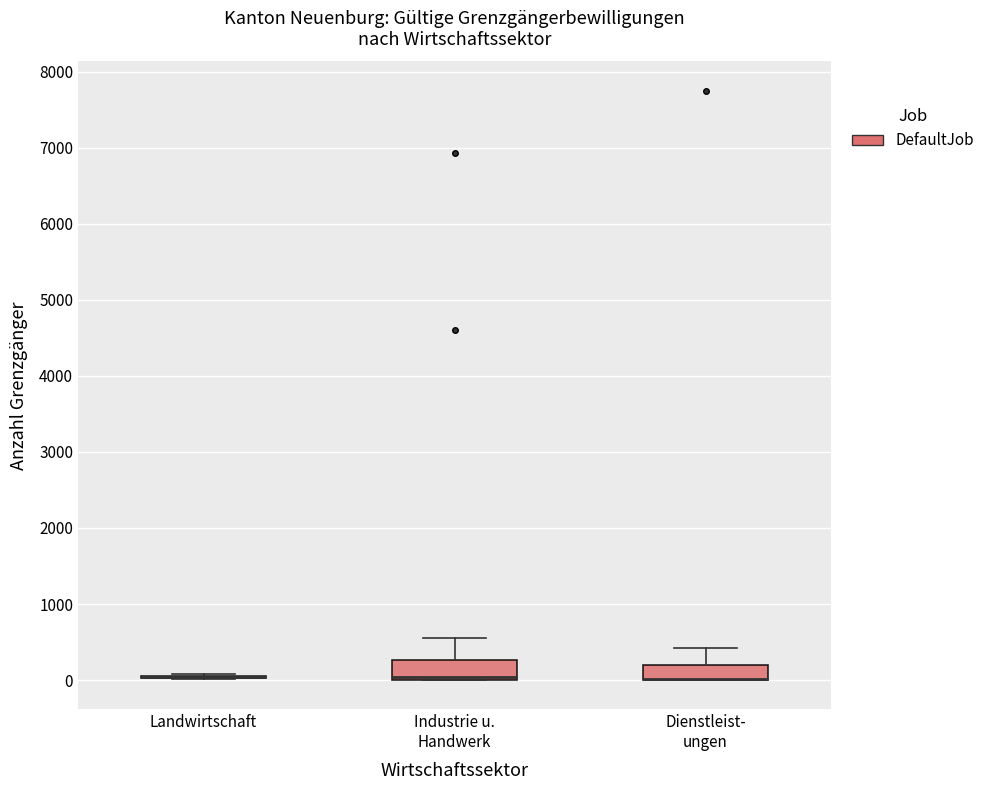

Reading left to right, read every box against the y-axis: the position of its median line, the range the box covers, and the ends of its whiskers. The values are not printed on the chart, so give them approximately, as read against the axis.

Landwirtschaft: box collapsed to a line at 0, whiskers 0 to 100
Industrie u. Handwerk: median 0 (drawn on the box's lower edge), box 0 to 300, whiskers 0 to 600
Dienstleist- ungen: median 0 (drawn on the box's lower edge), box 0 to 200, whiskers 0 to 400